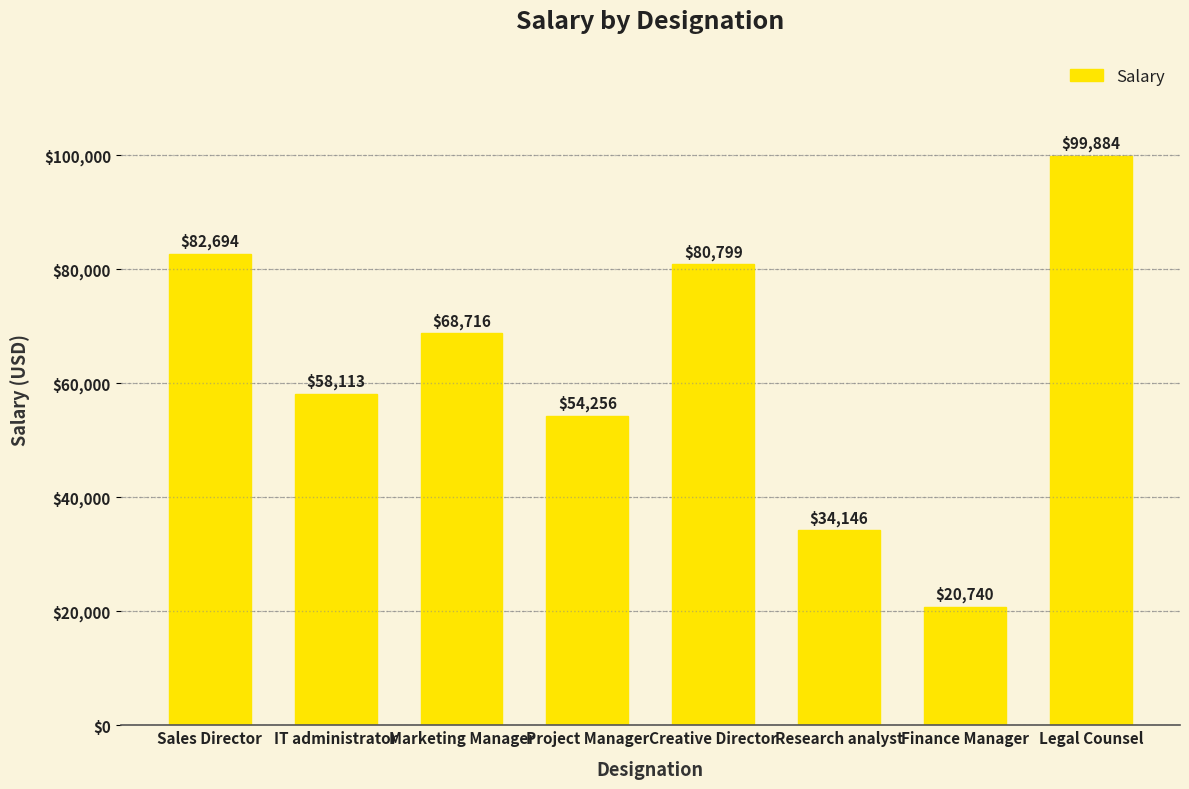

What is the value of the 4th bar from the left?

54256